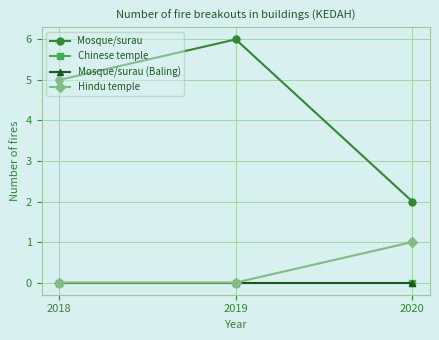

Does the chart have visible grid lines?

Yes